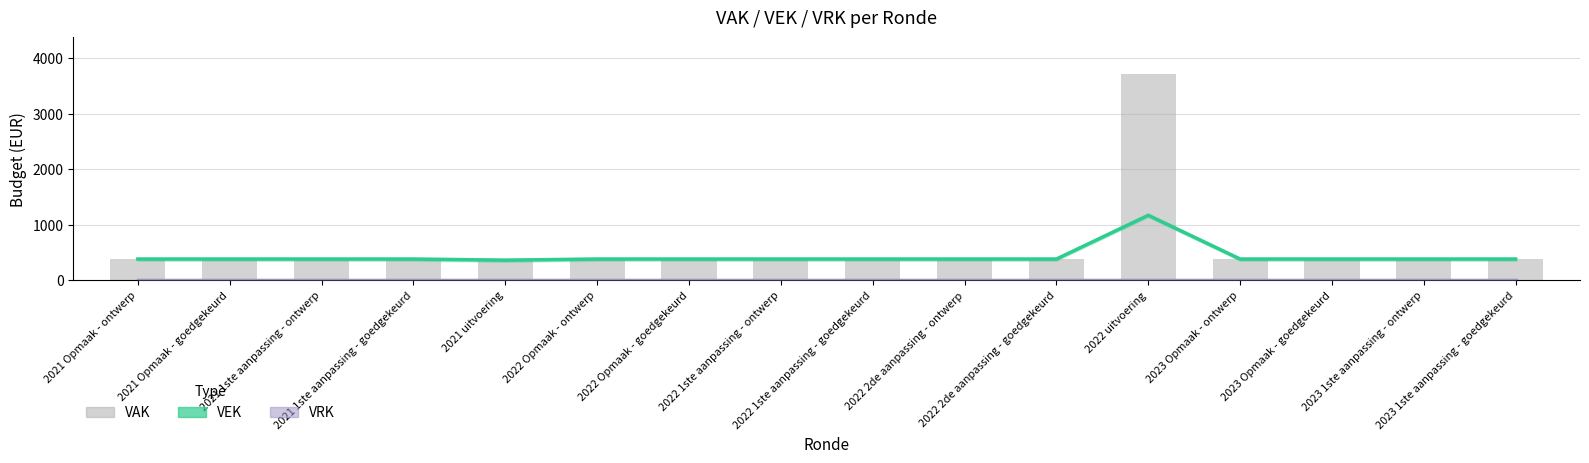

What is the label of the 15th bar from the right?

2021 Opmaak - goedgekeurd